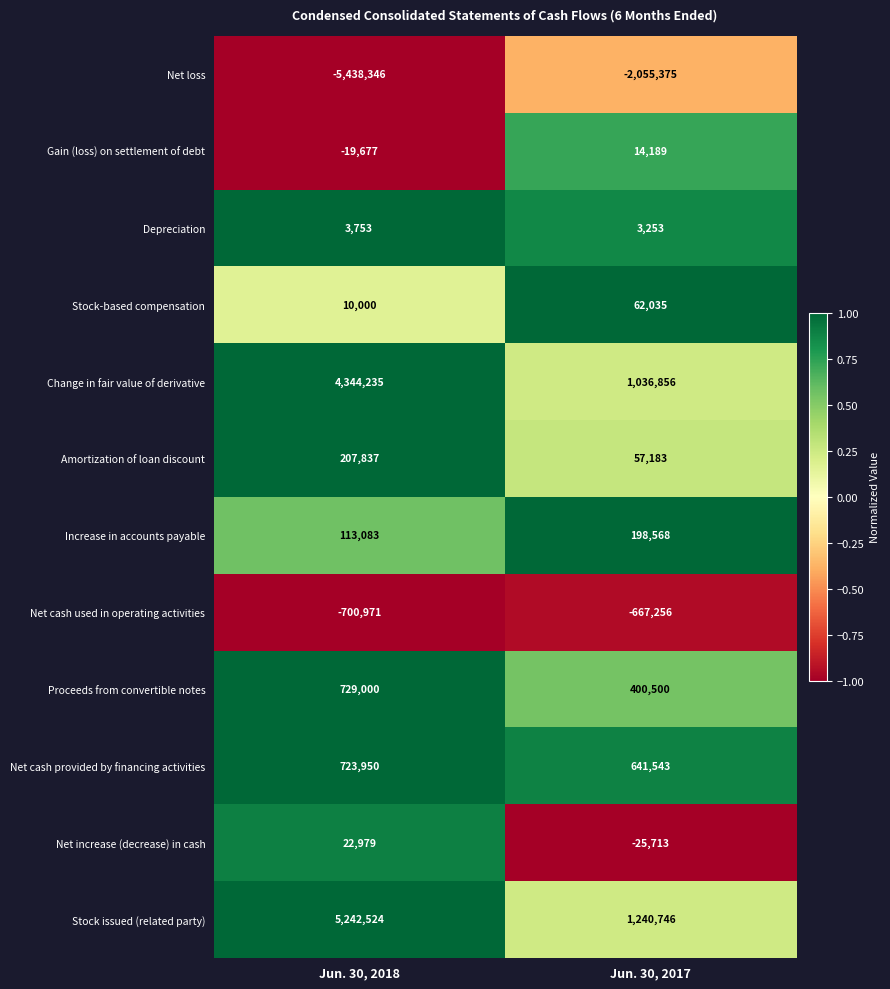

Rank the series at Jun. 30, 2017 from highest to lowest value.

Stock issued (related party), Change in fair value of derivative, Net cash provided by financing activities, Proceeds from convertible notes, Increase in accounts payable, Stock-based compensation, Amortization of loan discount, Gain (loss) on settlement of debt, Depreciation, Net increase (decrease) in cash, Net cash used in operating activities, Net loss